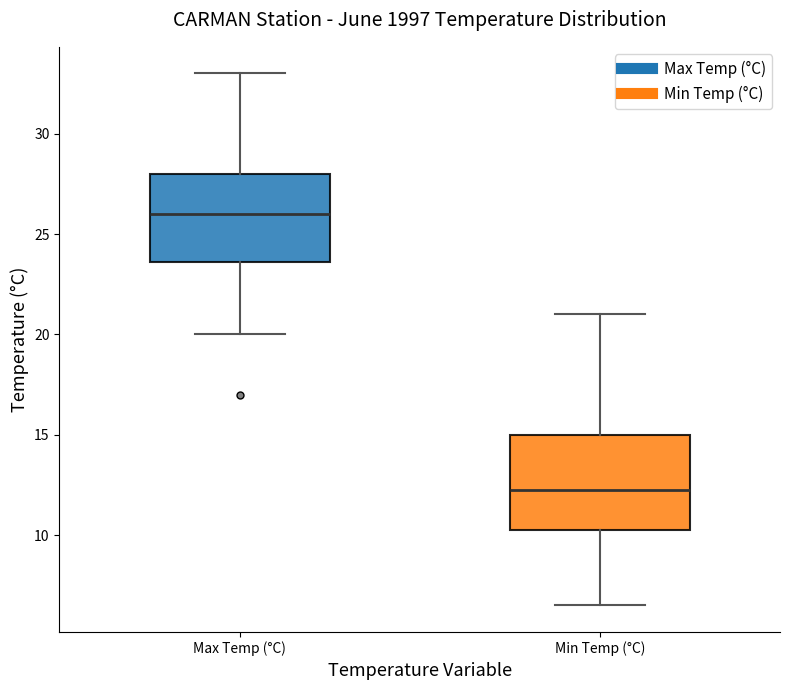

Which box has the lowest median line?

Min Temp (°C)